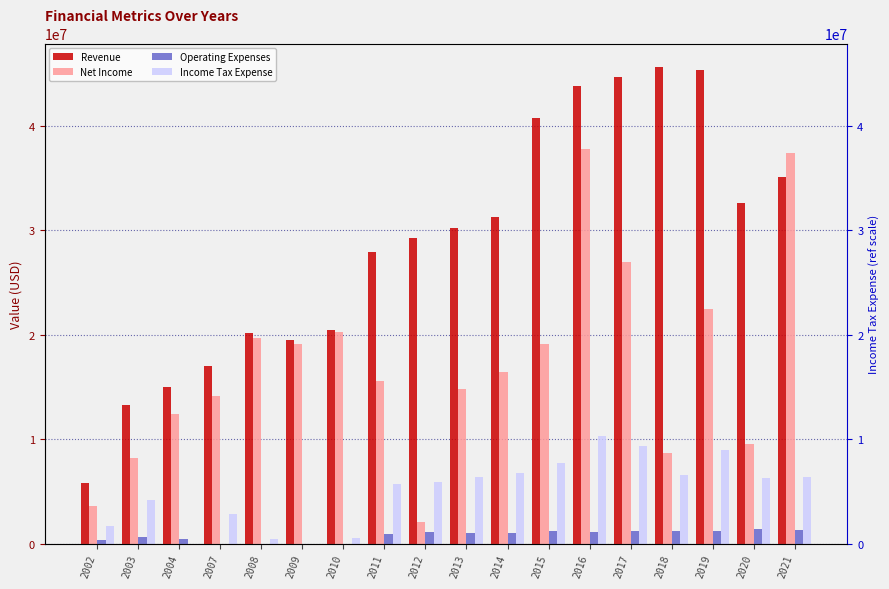

The Operating Expenses series shows 1670862 at 2012. True or false?

False